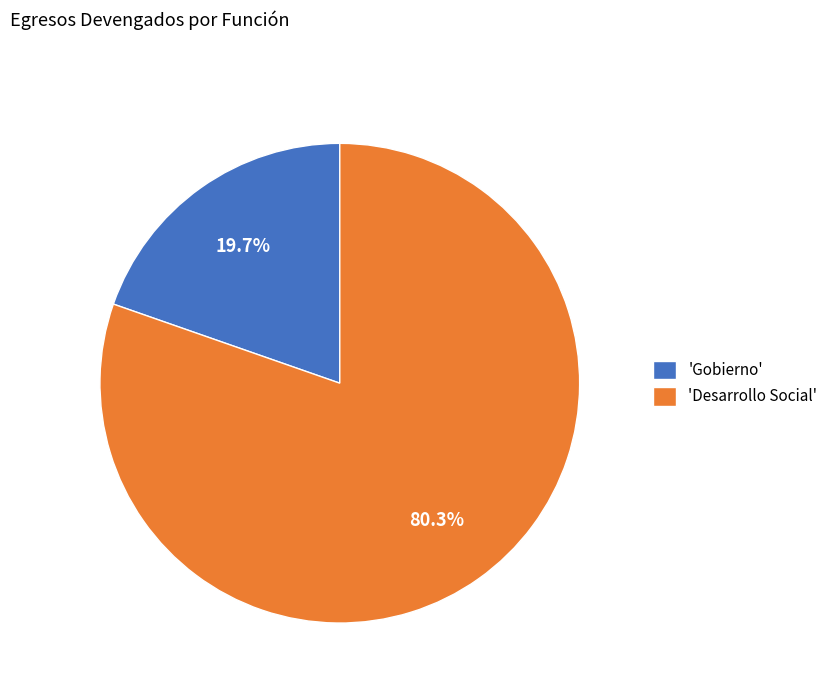

To the nearest percent, what is the average slice percentage?

50%